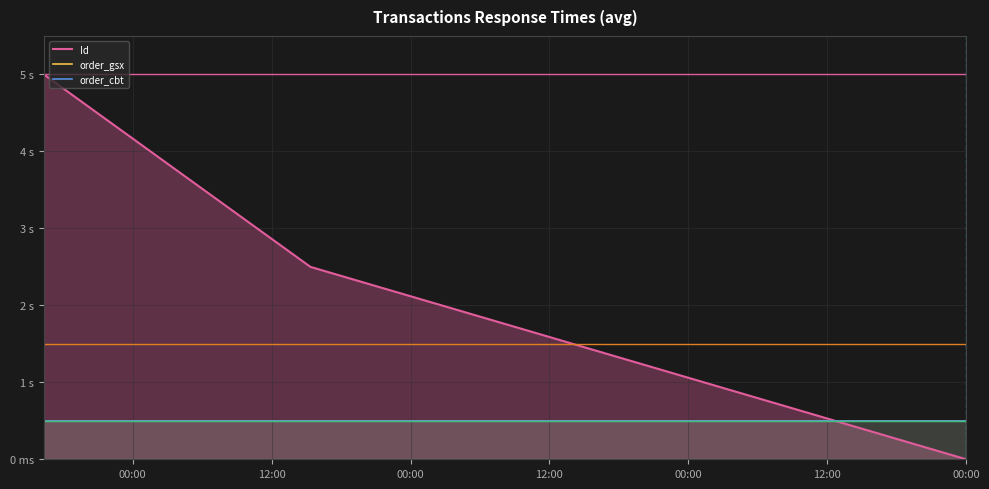

Which category has the highest value in the order_gsx series?

00:00